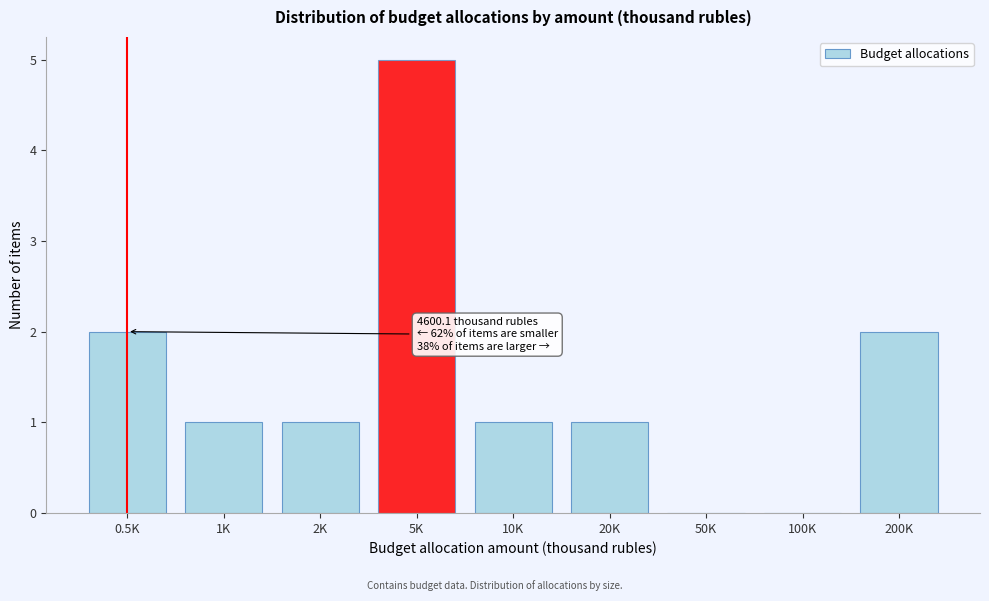

Reading left to right, extract all data points from this chart.

0.5K=2	1K=1	2K=1	5K=5	10K=1	20K=1	50K=0	100K=0	200K=2